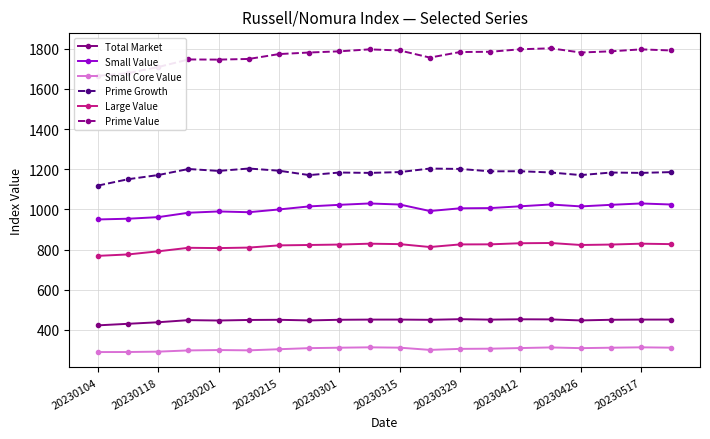

Reading right to left, transcribe all the data shown in this chart.

Total Market: 451.8	451.7	450.8	447.6	452.7	453.2	451.6	453.7	450.7	451.8	451.7	450.8	447.6	450.7	449.9	447.2	449.0	438.5	430.8	423.0
Small Value: 1024.7	1030.0	1023.2	1015.3	1024.9	1016.0	1006.9	1005.9	992.3	1024.7	1030.0	1023.2	1015.3	1000.2	986.4	990.2	983.8	962.0	954.0	950.4
Small Core Value: 311.9	313.6	311.7	309.6	313.1	310.0	306.9	305.9	300.8	311.9	313.6	311.7	309.6	304.2	298.6	300.1	298.2	292.2	290.3	290.0
Prime Growth: 1186.1	1182.2	1184.0	1171.2	1184.3	1190.4	1190.0	1201.9	1203.9	1186.1	1182.2	1184.0	1171.2	1193.1	1204.0	1192.0	1201.6	1171.6	1150.7	1119.0
Large Value: 827.5	829.7	825.3	823.2	833.1	831.9	826.5	826.0	813.1	827.5	829.7	825.3	823.2	821.3	810.3	807.8	809.2	791.8	776.2	769.1
Prime Value: 1791.8	1797.3	1787.6	1781.6	1802.6	1797.8	1785.3	1784.1	1756.4	1791.8	1797.3	1787.6	1781.6	1773.8	1749.6	1746.3	1747.1	1709.4	1679.0	1665.5